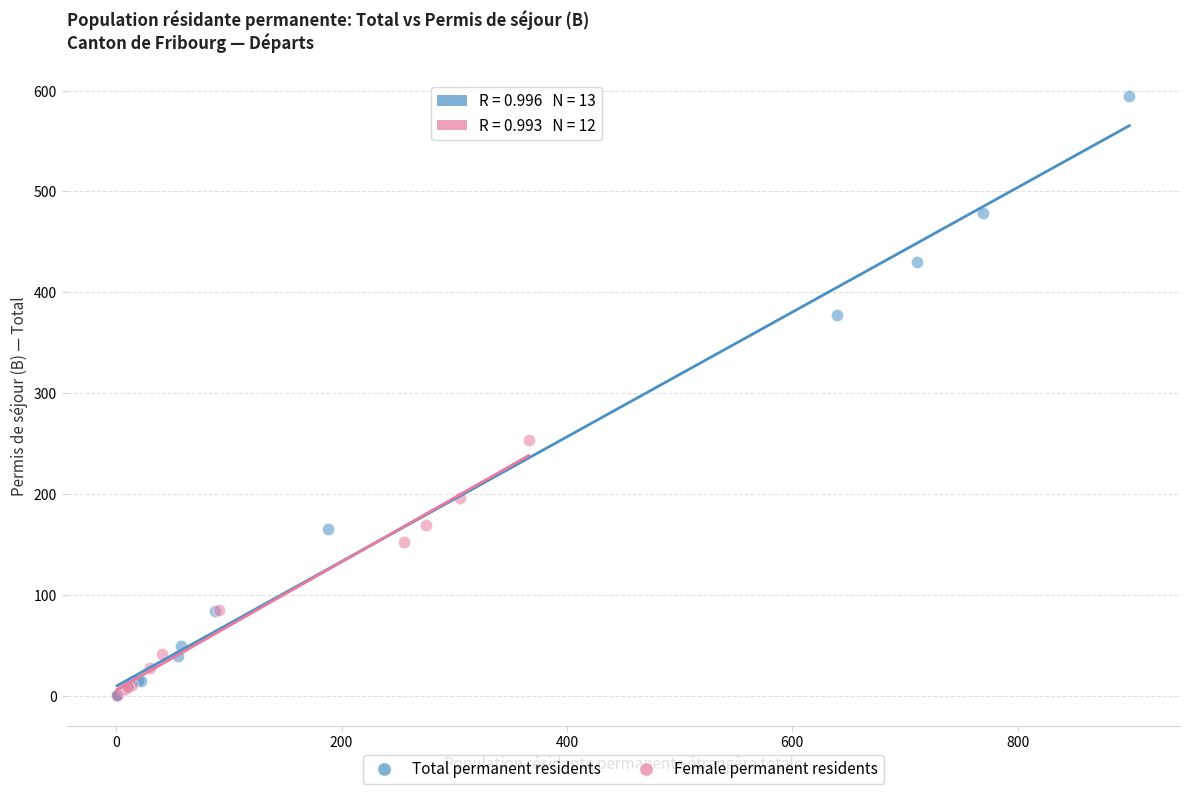

Which series has the largest Y range (max minus min)?

Total permanent residents